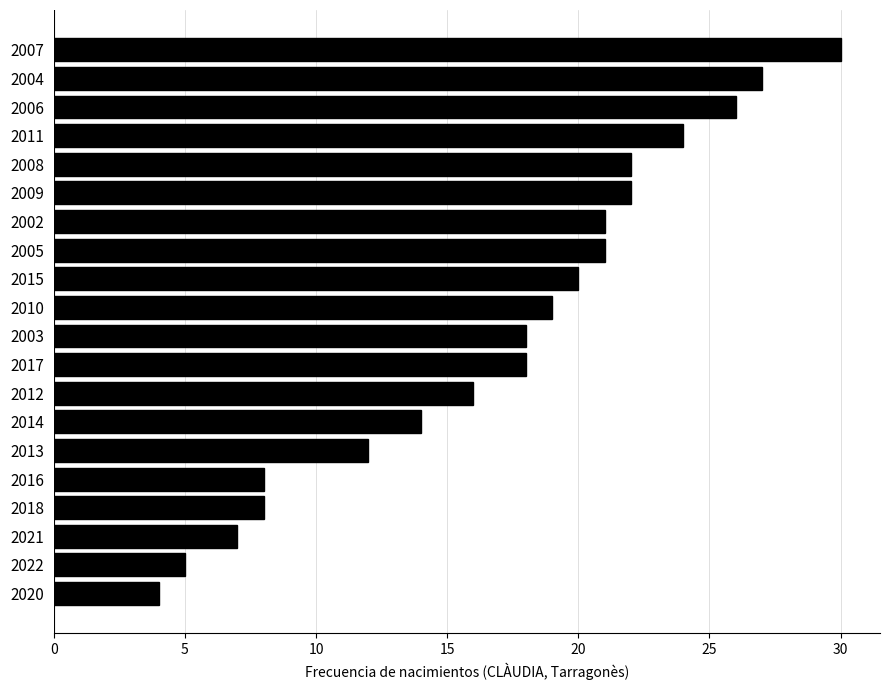

What is the approximate value at 2006?

26